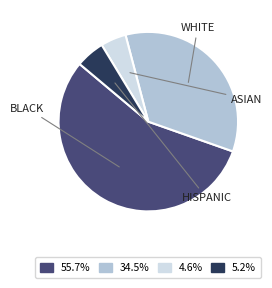

Does any single category account for the majority?

Yes